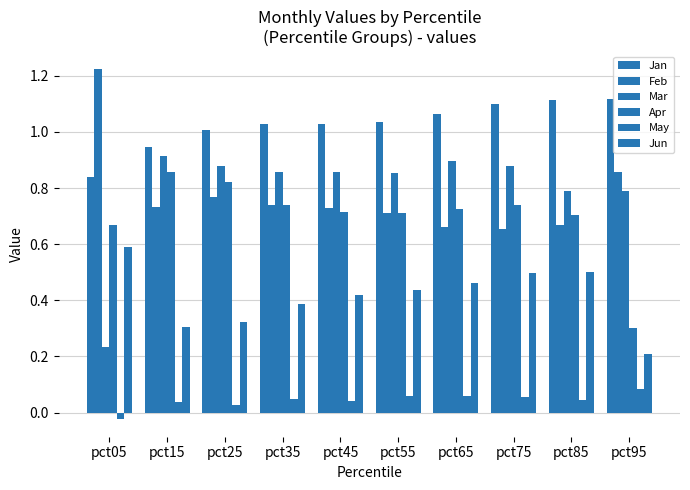

How many categories are shown in the chart?

10